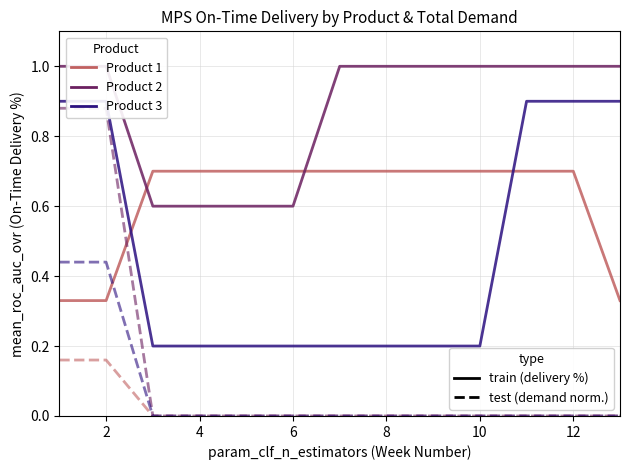

Count the number of categories in the chart.

13